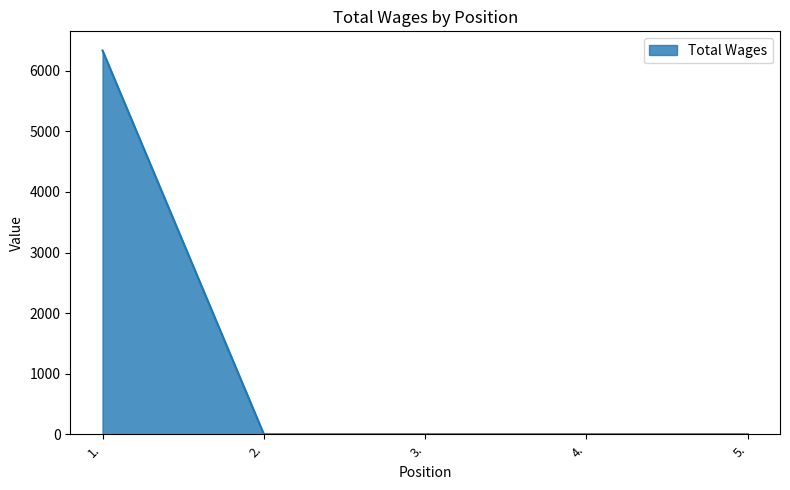

What is the sum of all values?

6336